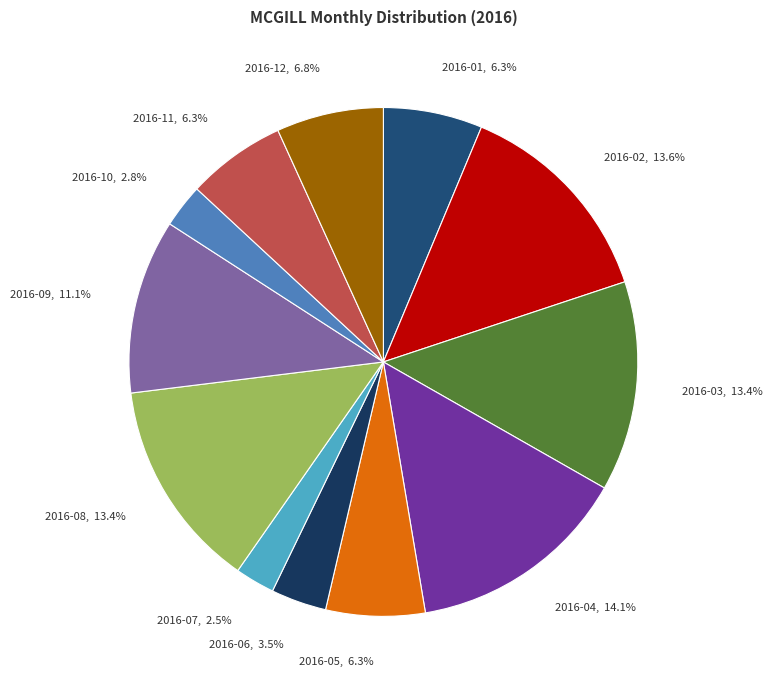

To the nearest percent, what is the combined percentage of 2016-02 and 2016-08?

27%